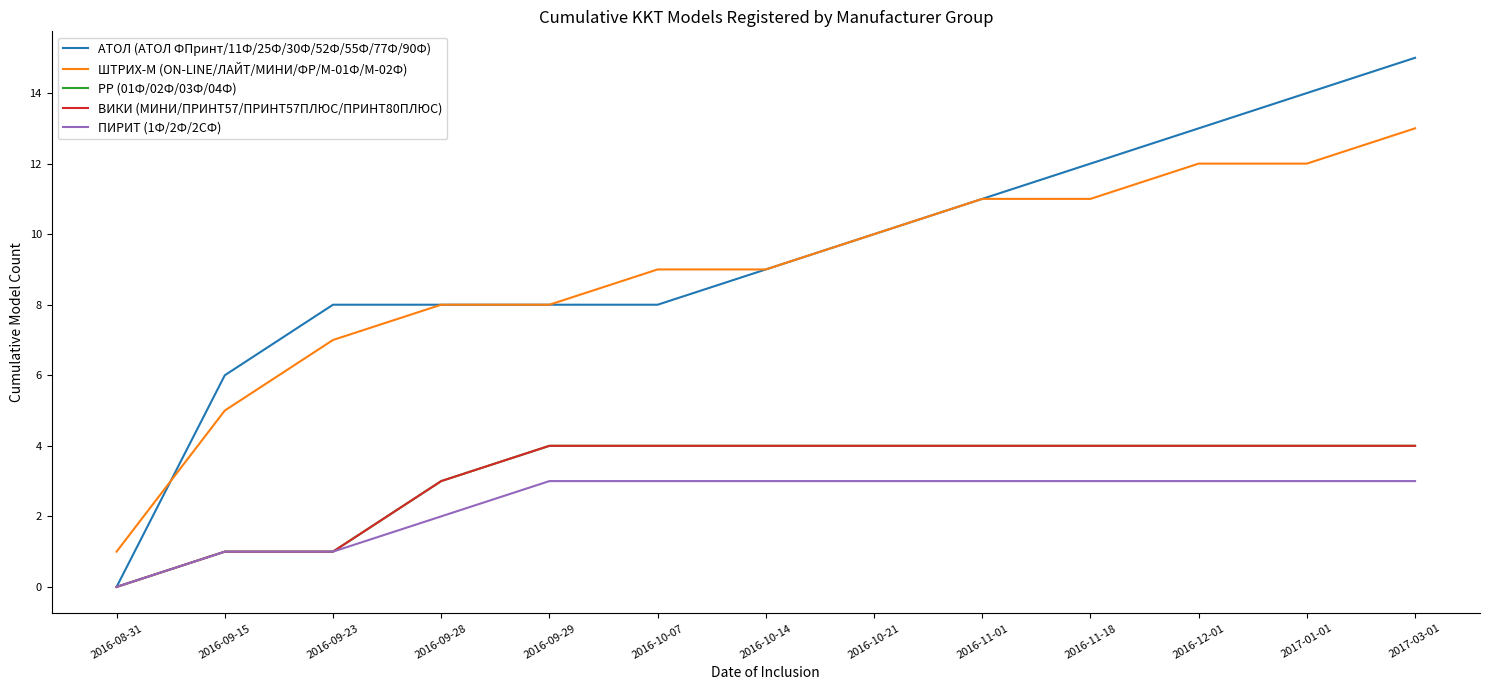

What is the sum of all ПИРИТ (1Ф/2Ф/2СФ) values?

31